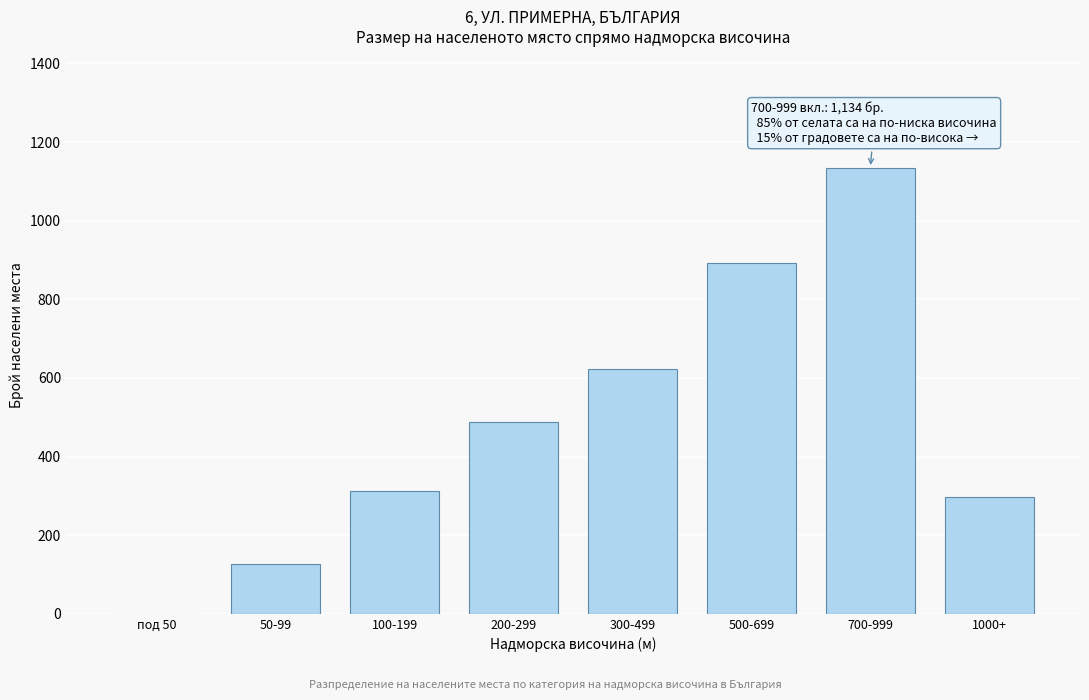

Reading left to right, list all the values displayed in this chart.

под 50=0	50-99=127	100-199=312	200-299=487	300-499=623	500-699=891	700-999=1134	1000+=298